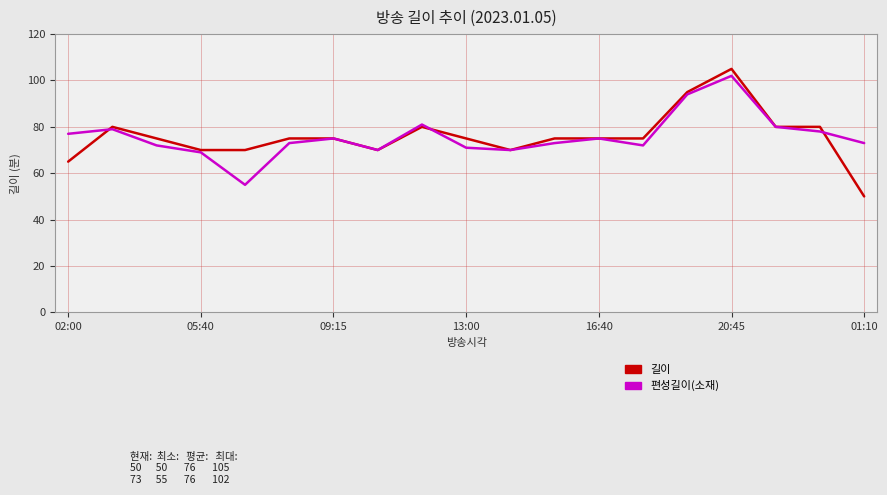

Which series has the largest range (max minus min)?

길이